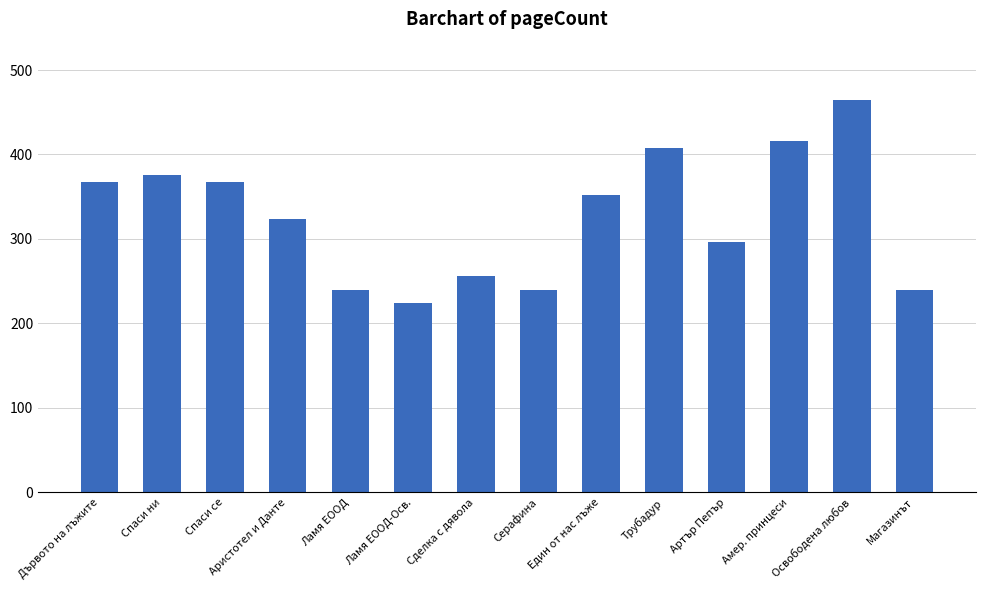

The chart shows a value of 224 at Ламя ЕООД-Осв.. True or false?

True